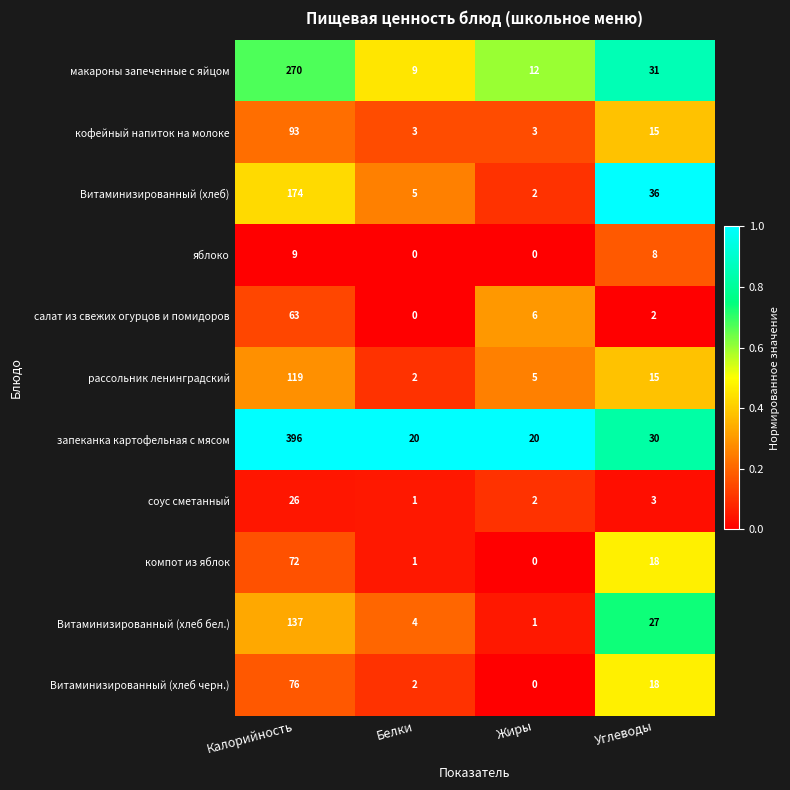

Is it true that Витаминизированный (хлеб) equals 3 at Жиры?

False